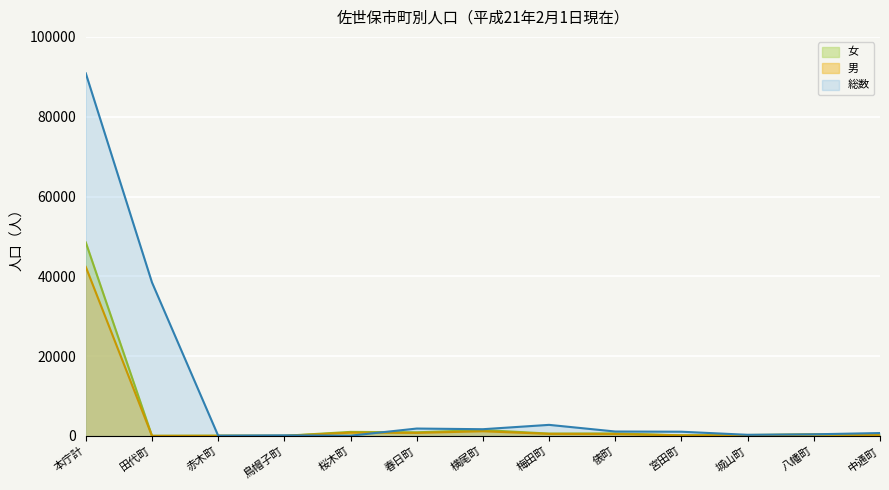

What is the lowest value of the 女 series?

40